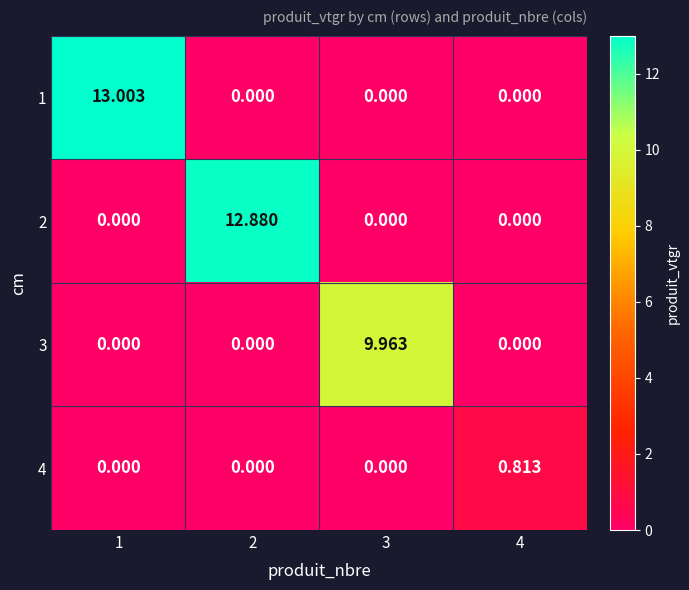

Which series has the widest spread of values?

1